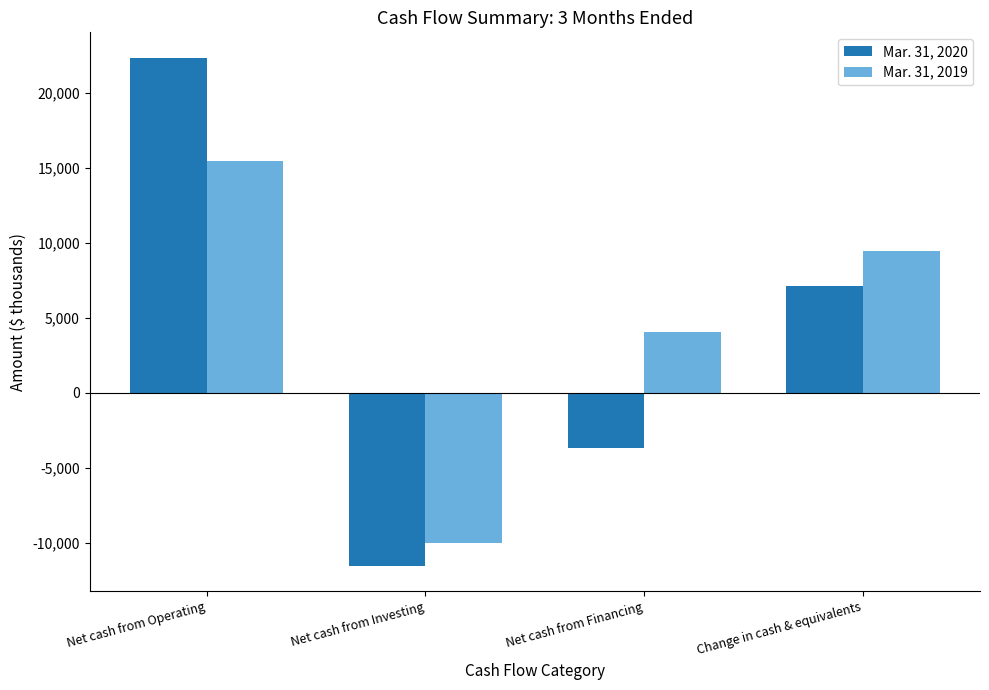

What is the minimum value for Mar. 31, 2020?

-11538